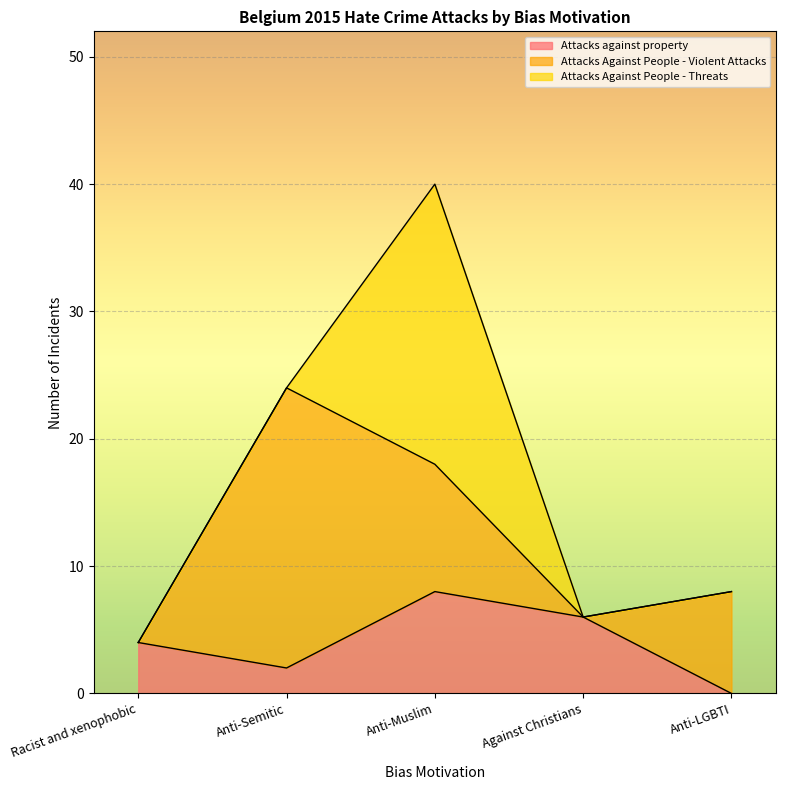

How many data points in Attacks Against People - Violent Attacks are above 8?

2